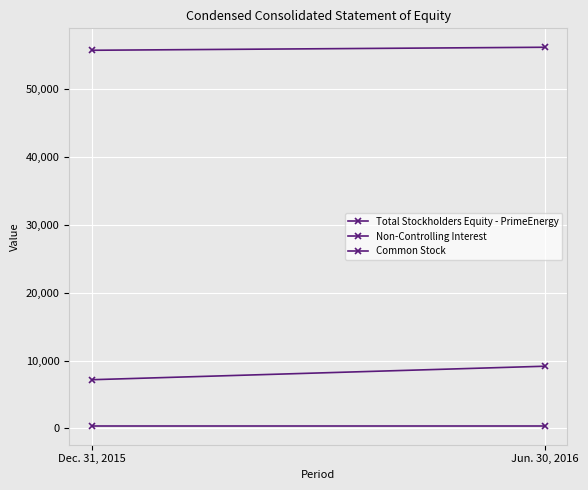

Is the value of Non-Controlling Interest at Dec. 31, 2015 greater than the value of Total Stockholders Equity - PrimeEnergy at Dec. 31, 2015?

No